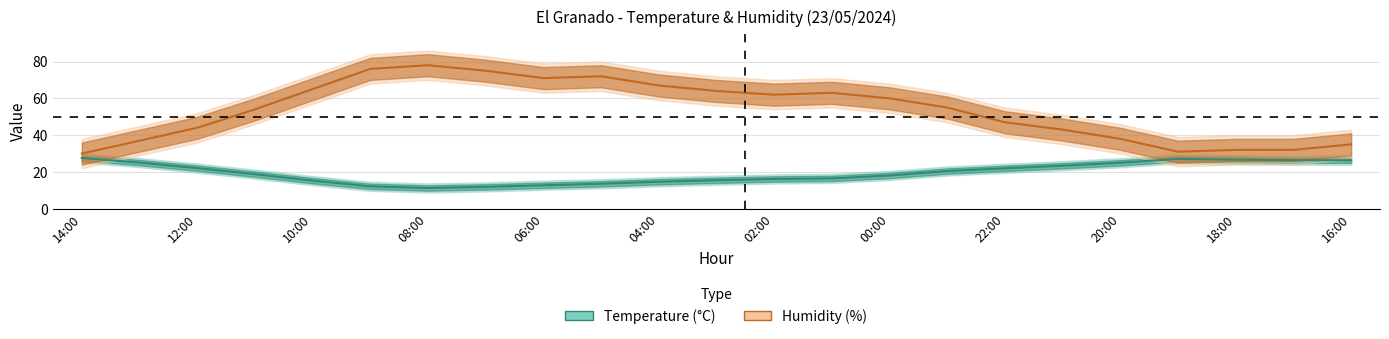

True or false: Humidity (%) and Temperature (C) intersect in this chart.

False